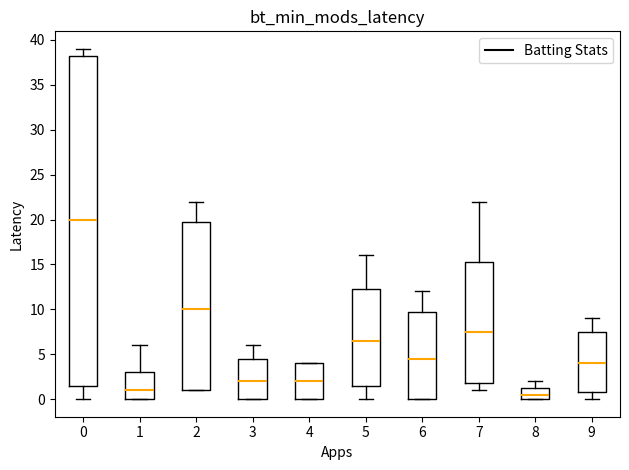

Which box is the tallest, from its lower edge to its upper edge?

0